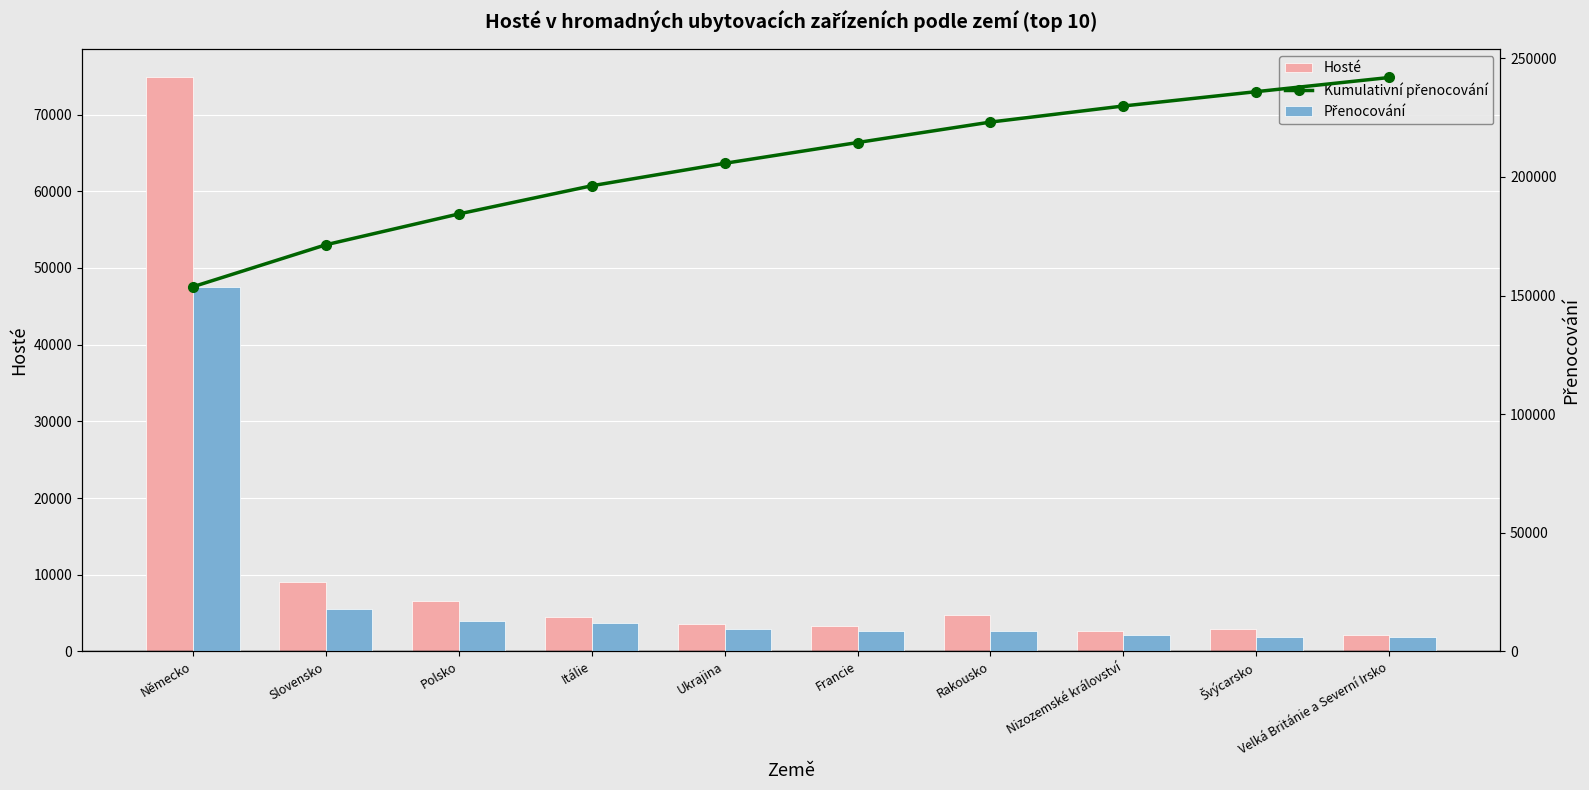

What is the maximum value for Hosté?

74836